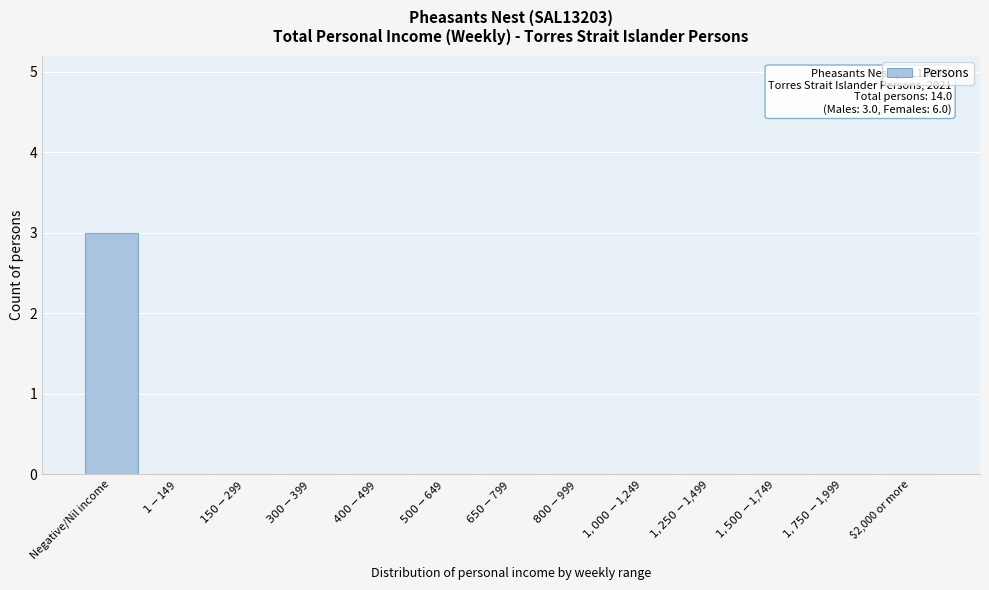

The chart shows a value of 0 at $2,000 or more. True or false?

True